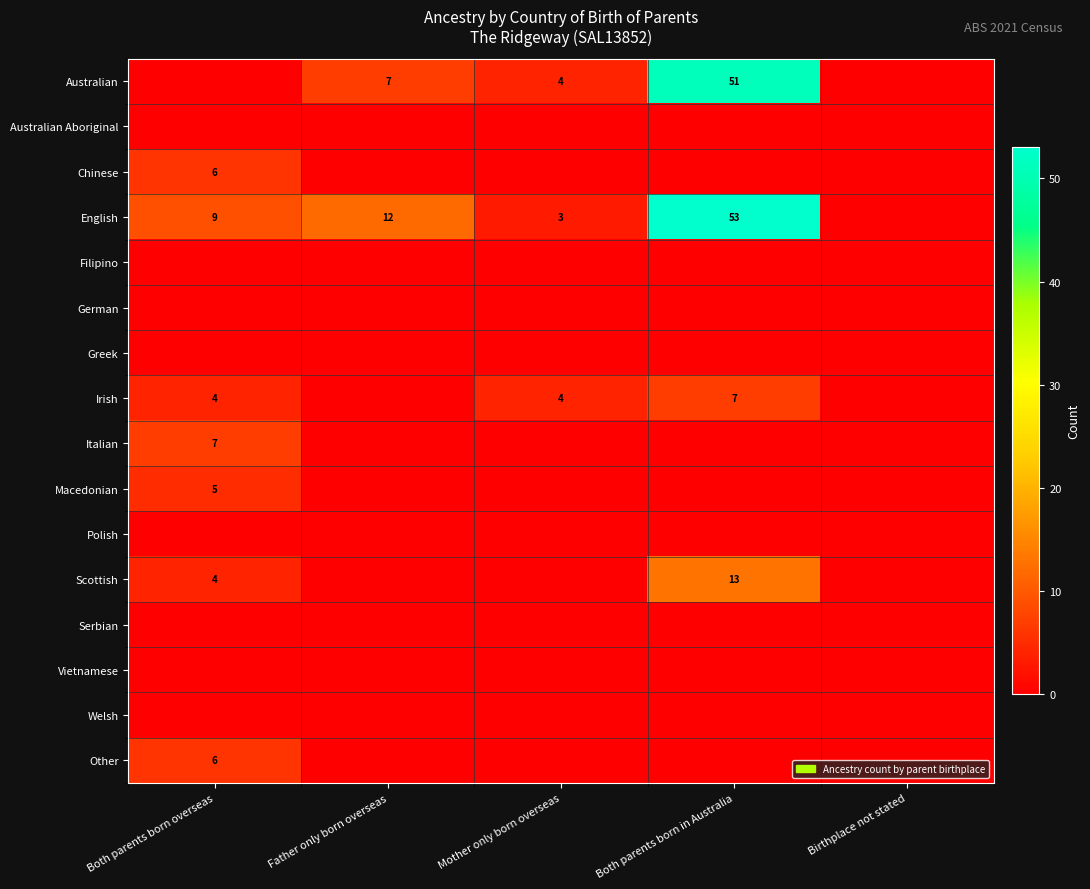

True or false: Australian has a value of 7 at Father only born overseas.

True